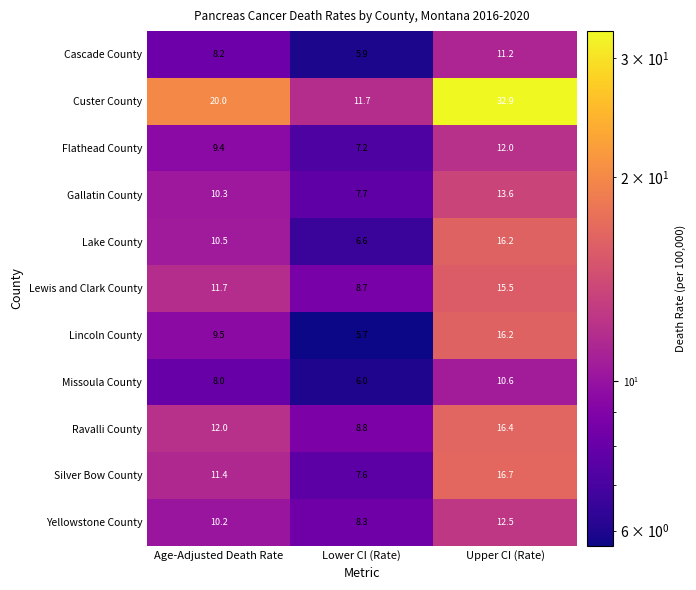

The value of Cascade County at Upper CI (Rate) is 3.4. True or false?

False